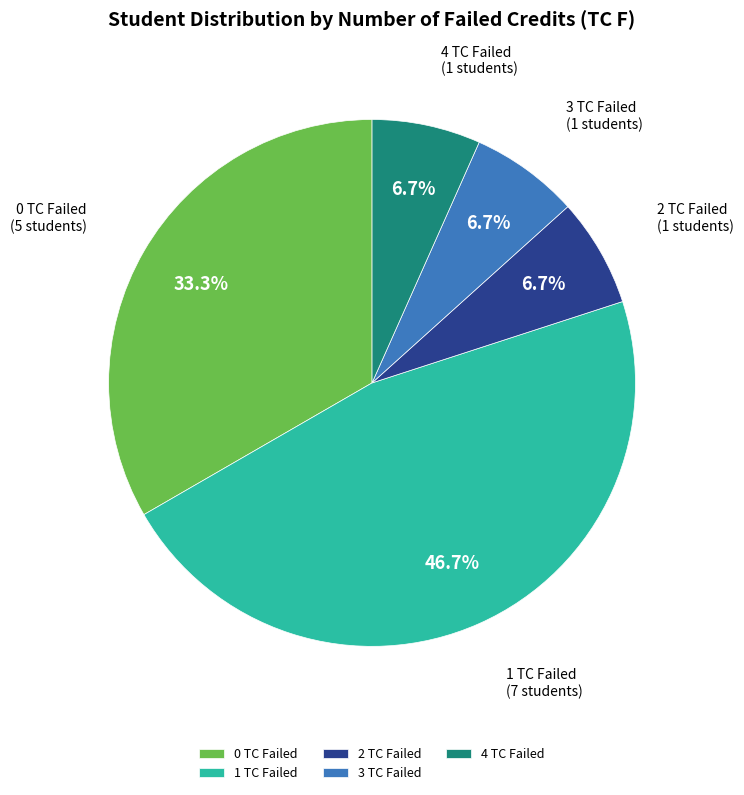

Which category has the biggest portion of the pie?

1 TC Failed